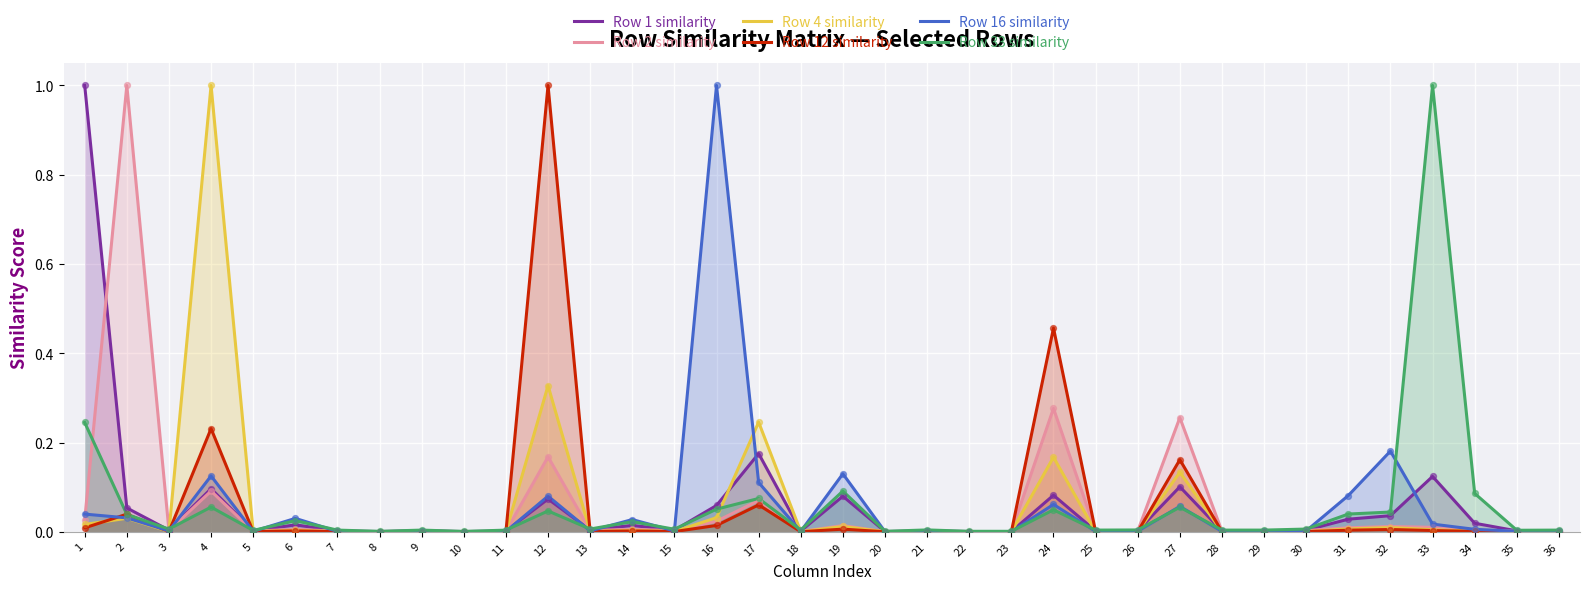

Is the value of Row 16 similarity at 32 greater than the value of Row 12 similarity at 36?

Yes